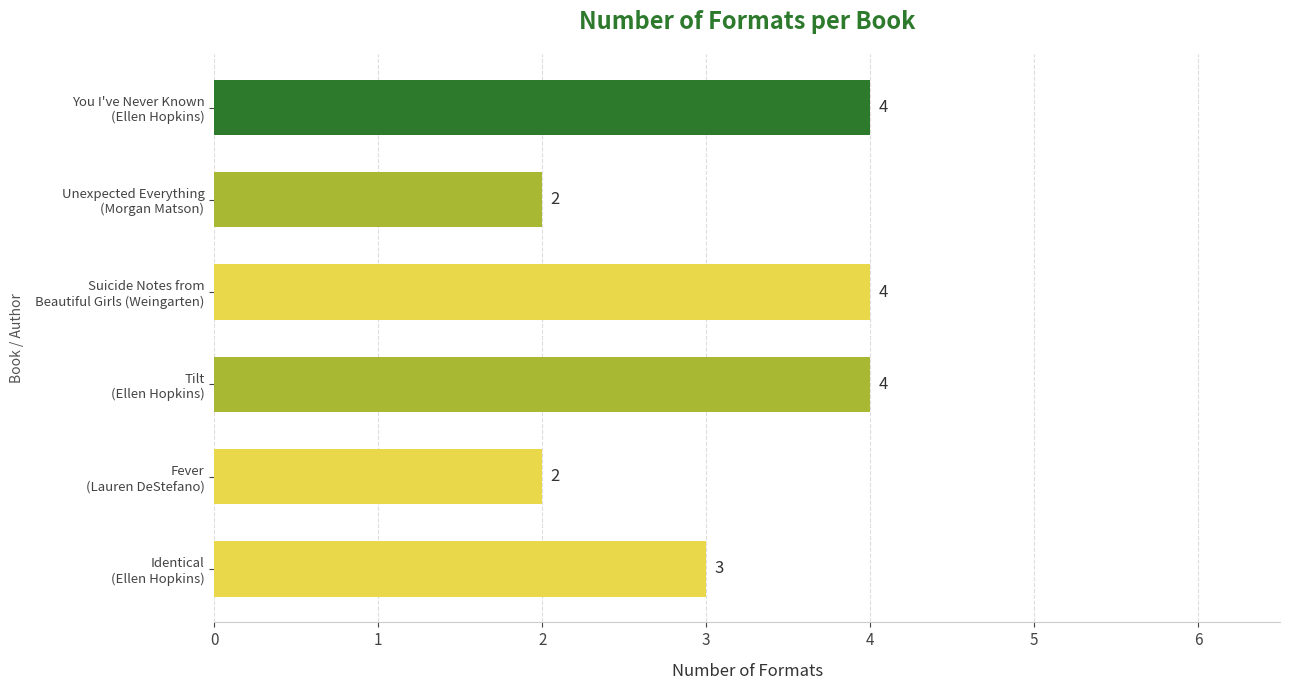

What is the average value?

3